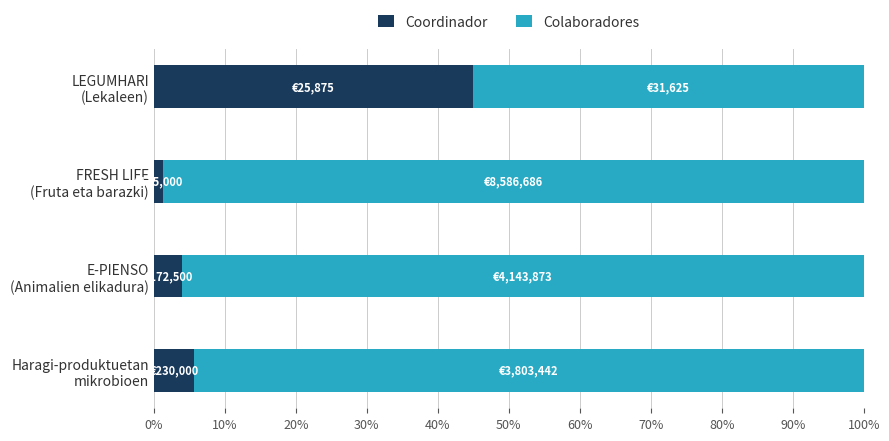

What is the maximum value for Coordinador?

45.0